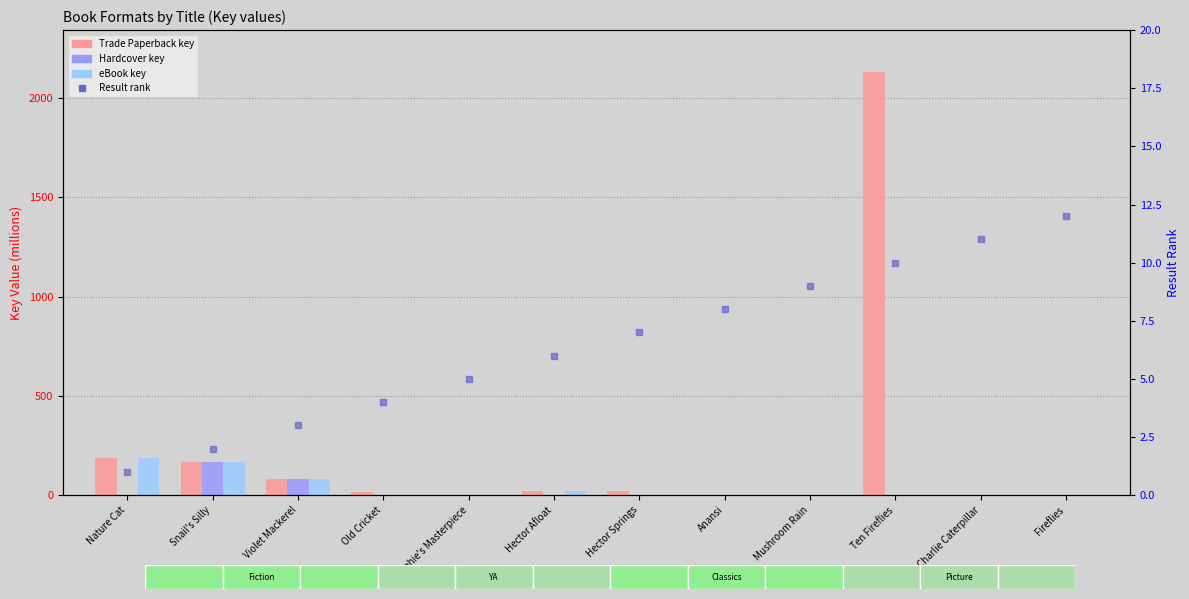

How many data points in Result rank are above 7?

5